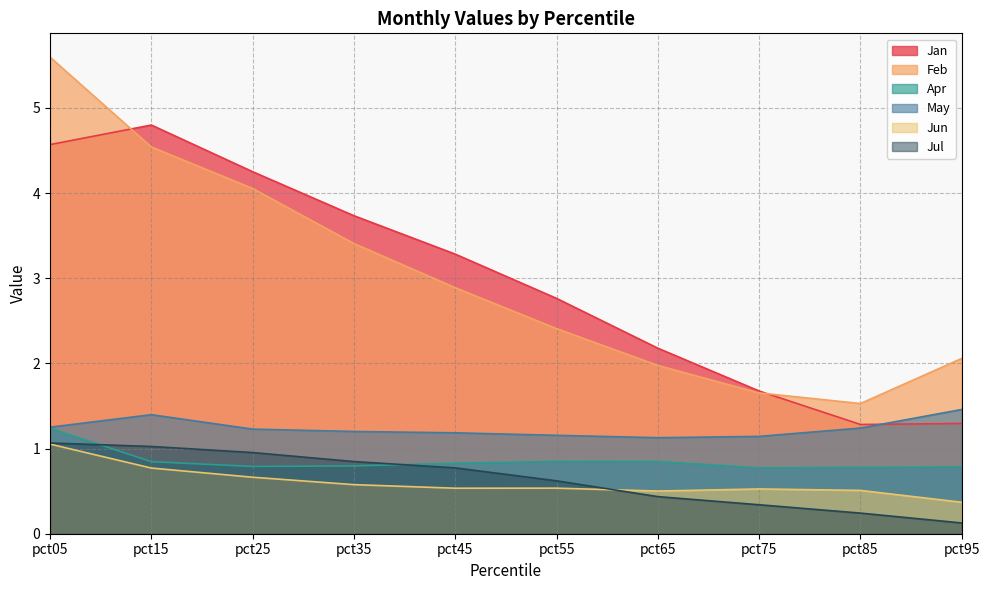

What is the value of the Jul point at the 2nd from the left?

1.0